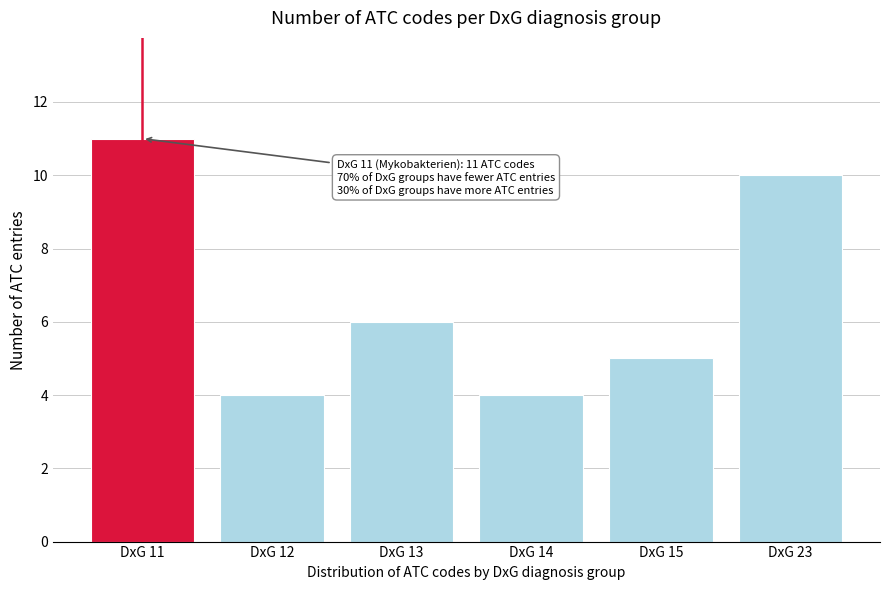

Reading left to right, what are all the values shown in this chart?

DxG 11=11	DxG 12=4	DxG 13=6	DxG 14=4	DxG 15=5	DxG 23=10